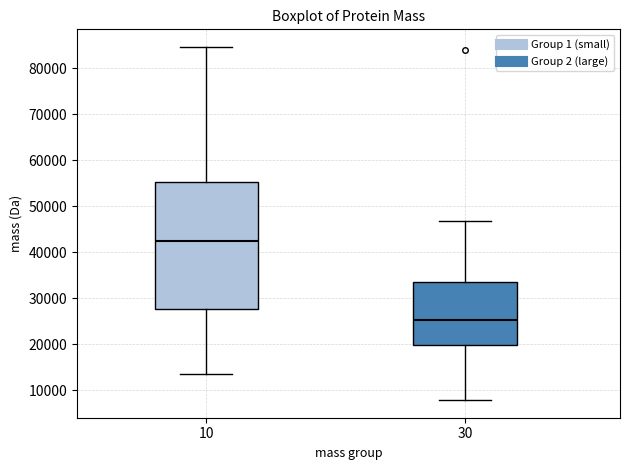

Reading left to right, read every box against the y-axis: the position of its median line, the range the box covers, and the ends of its whiskers. The values are not printed on the chart, so give them approximately, as read against the axis.

10: median 42000, box 28000 to 55000, whiskers 13000 to 85000
30: median 25000, box 20000 to 34000, whiskers 8000 to 47000